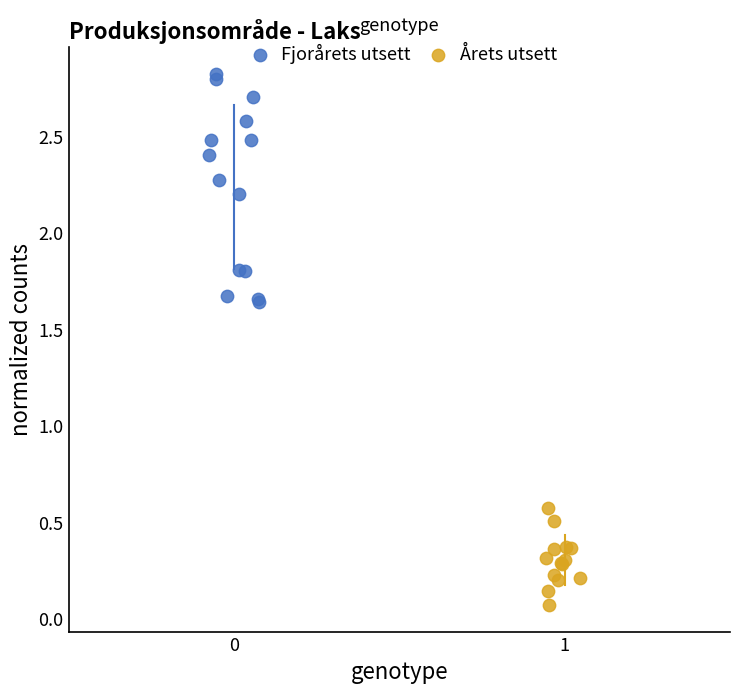

Which series has the widest spread of Y values?

Fjorårets utsett